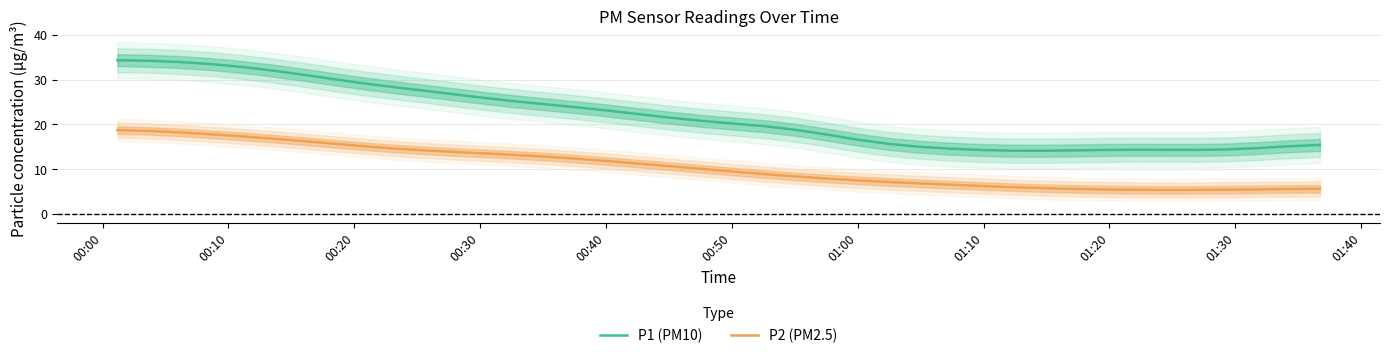

What is the lowest value of the P2 (PM2.5) series?

5.4